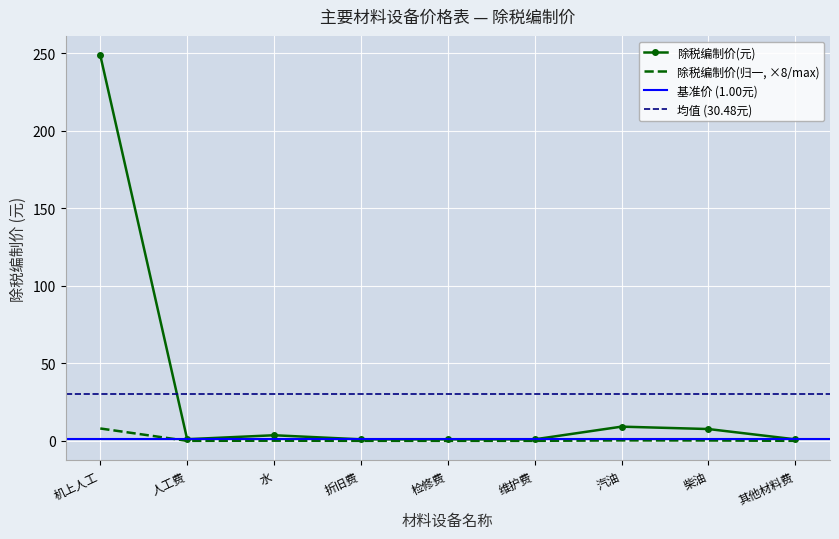

What is the greatest value displayed?

248.8